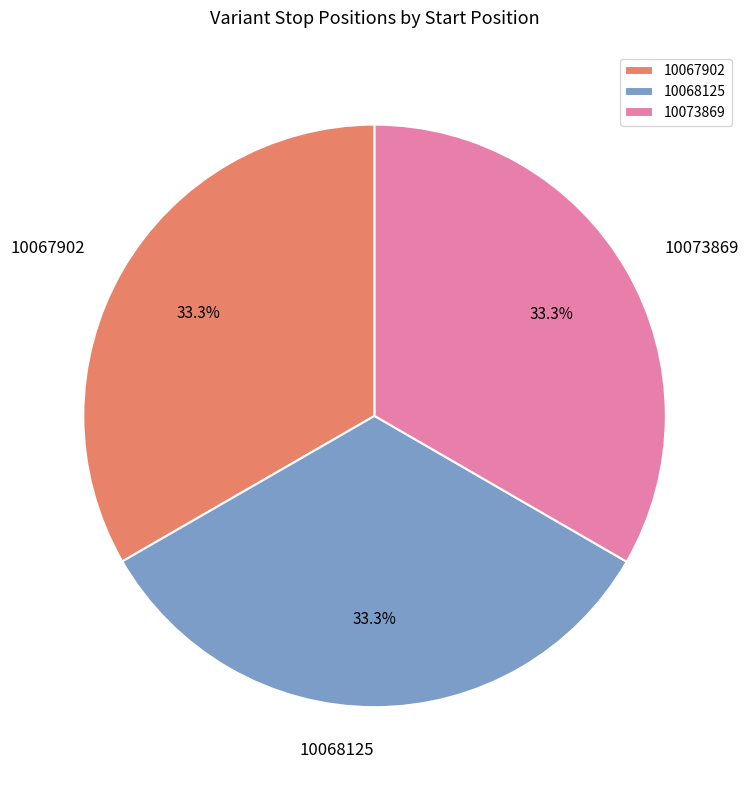

What portion of the pie excludes 10068125?

66.7%